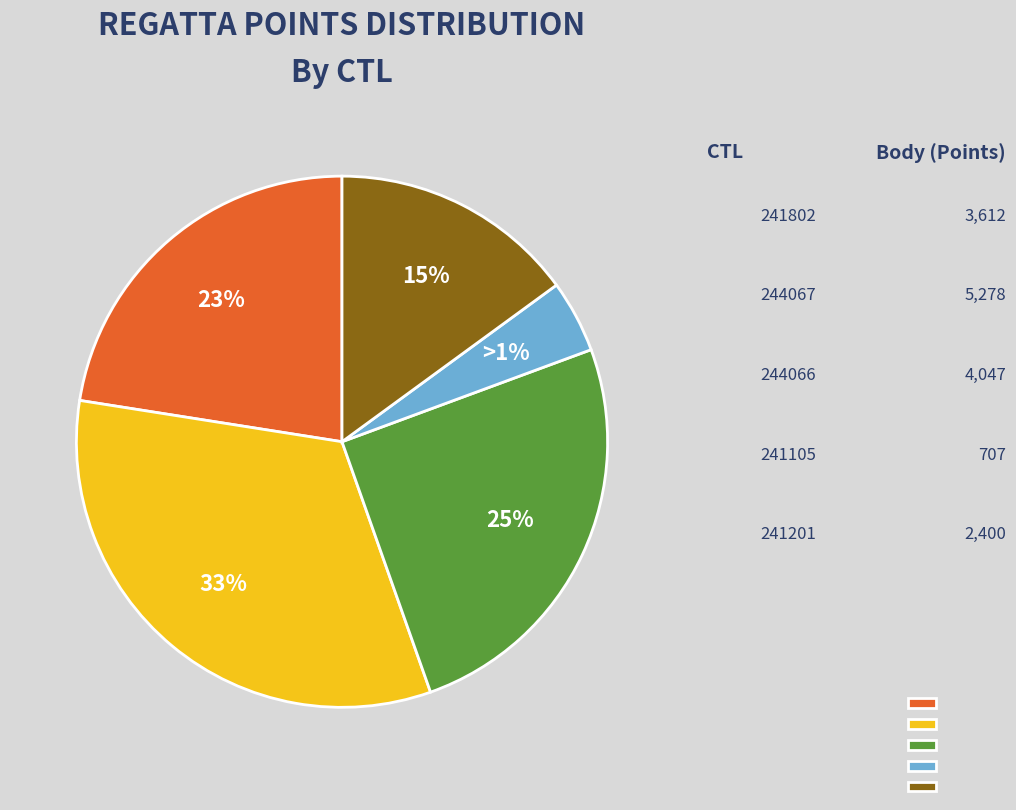

How many slices are in this pie chart?

5